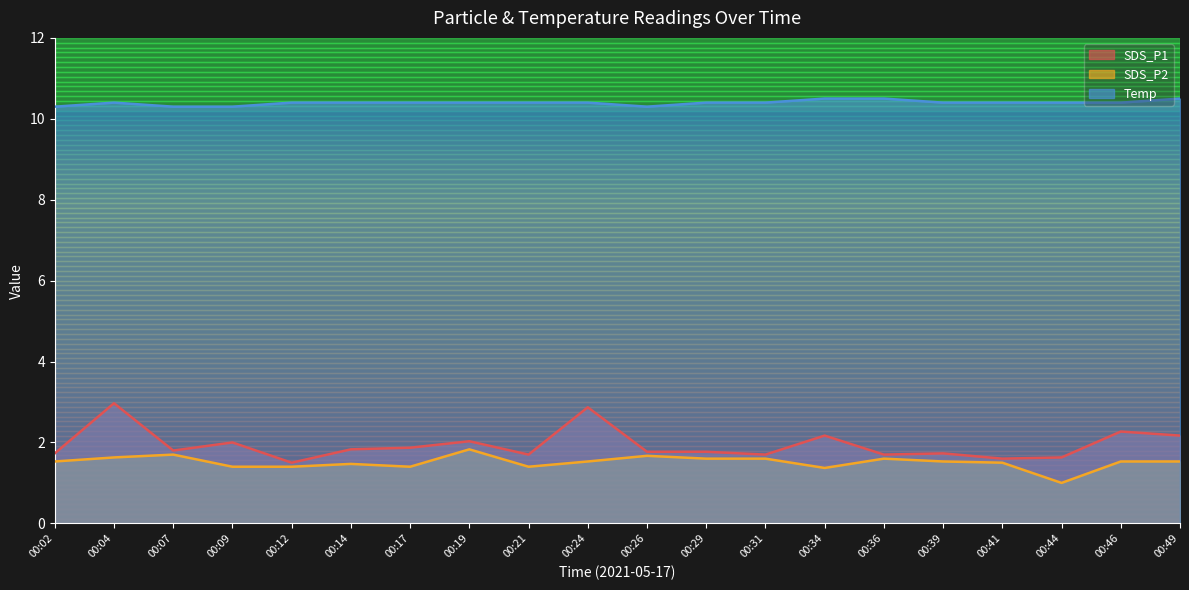

What is the difference between the highest and lowest values at 00:46?

8.9